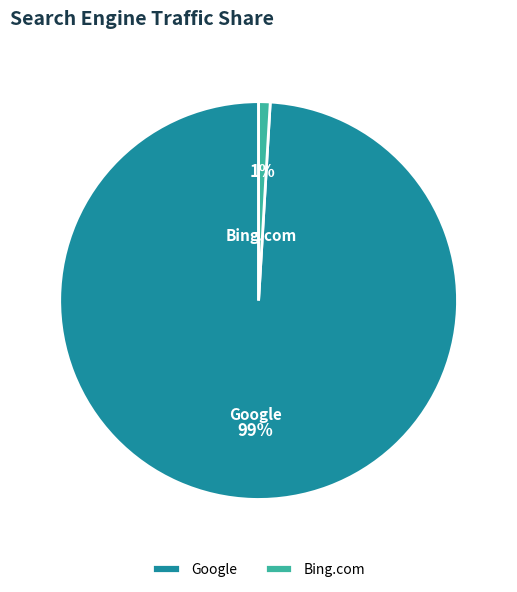

Combined, do Google and Bing.com account for over 50%?

Yes